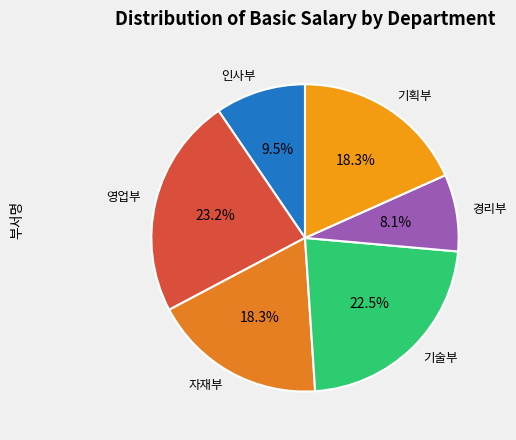

How many slices are in this pie chart?

6